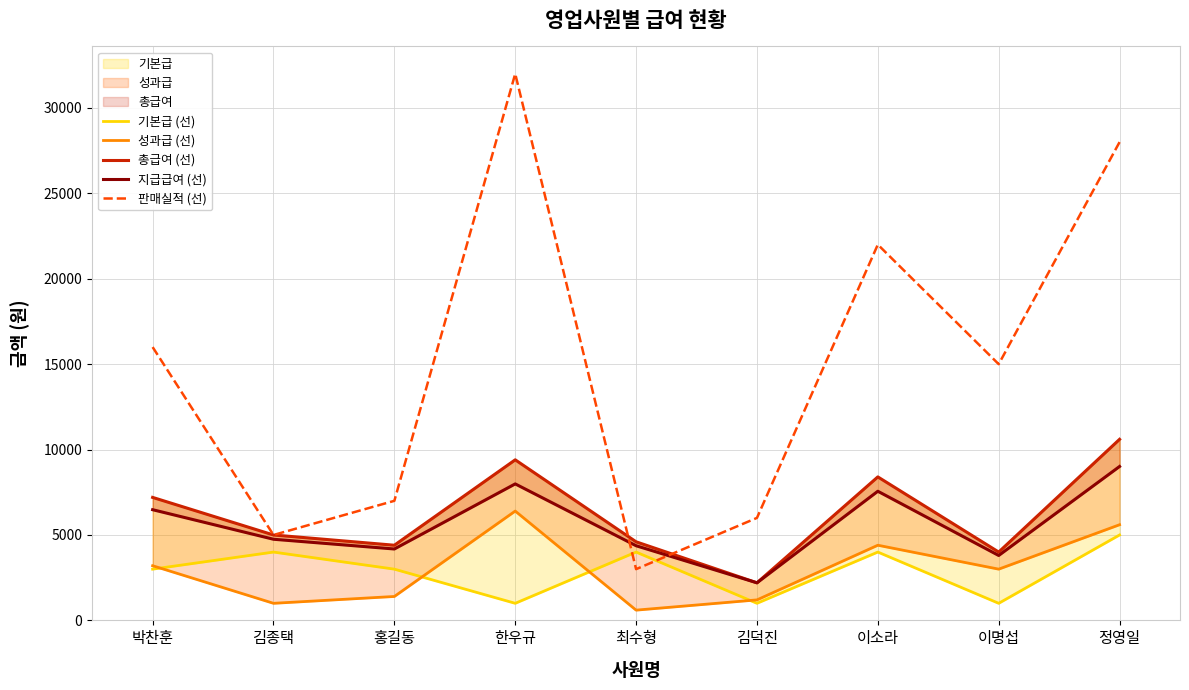

What is the difference between the 총급여 (선) values at 최수형 and 홍길동?

200